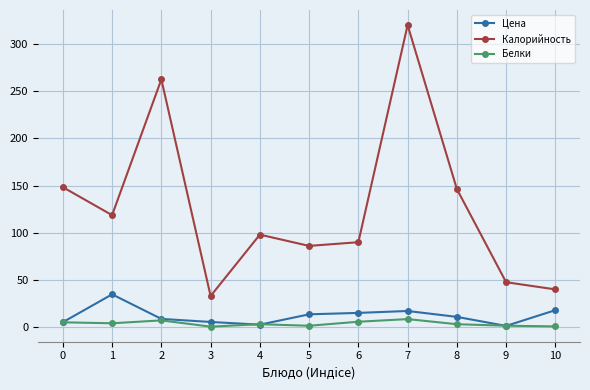

True or false: Белки has more than 0 points higher than both neighbors.

True